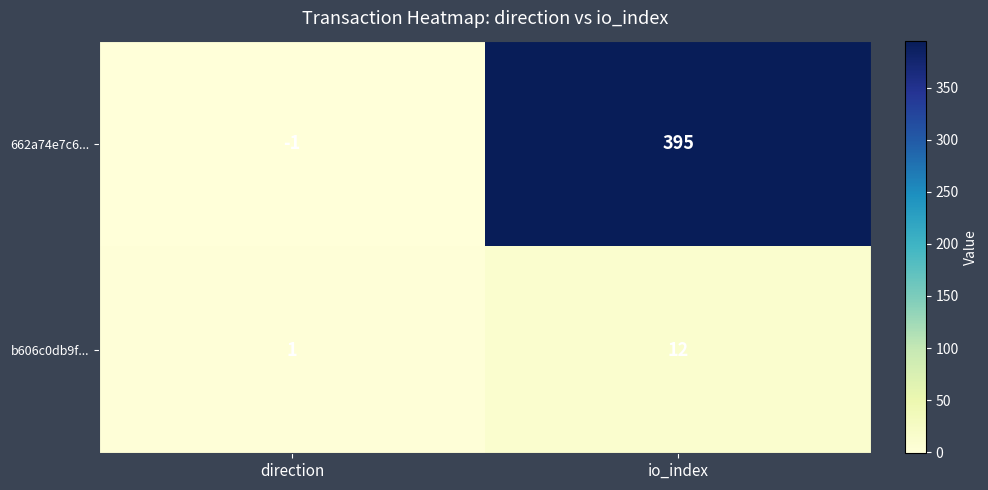

At which category does the chart reach its minimum across all series?

direction